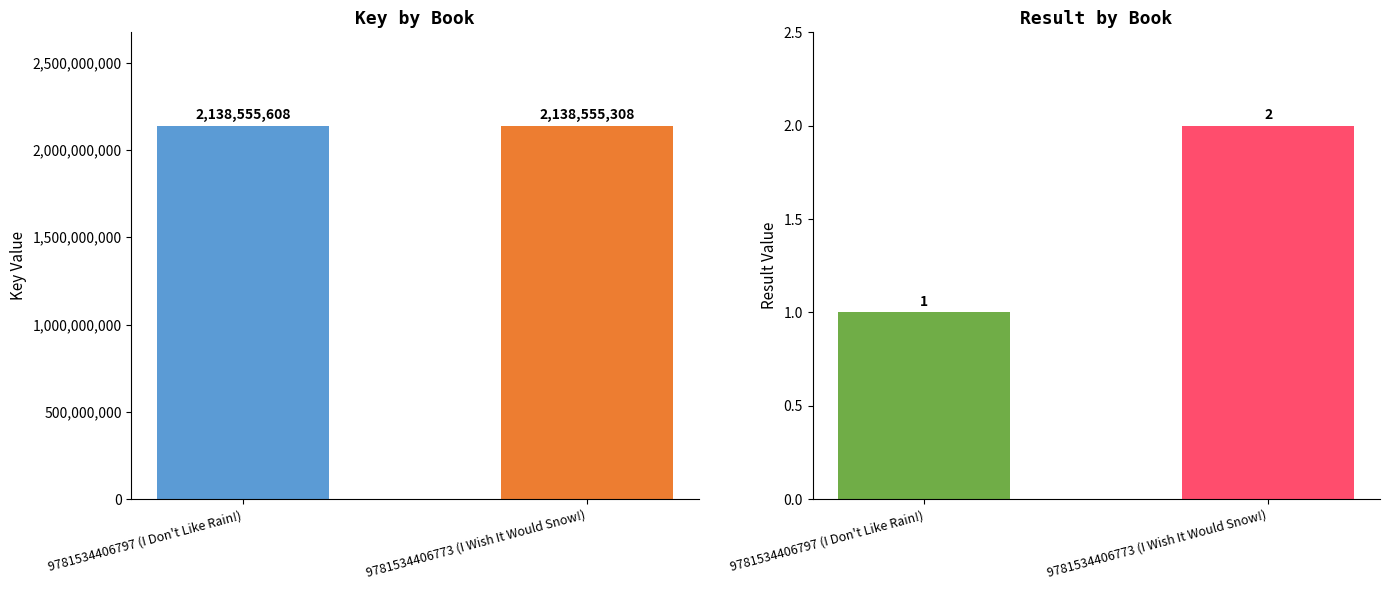

Is it true that Result equals 2 at 9781534406773 (I Wish It Would Snow!)?

True